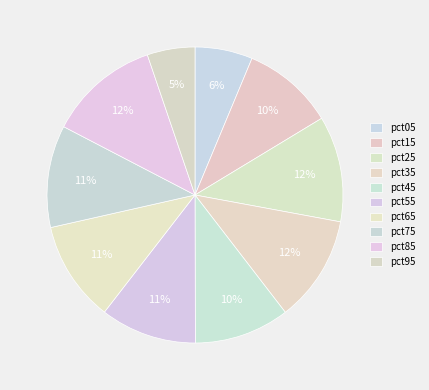

How many slices are in this pie chart?

10